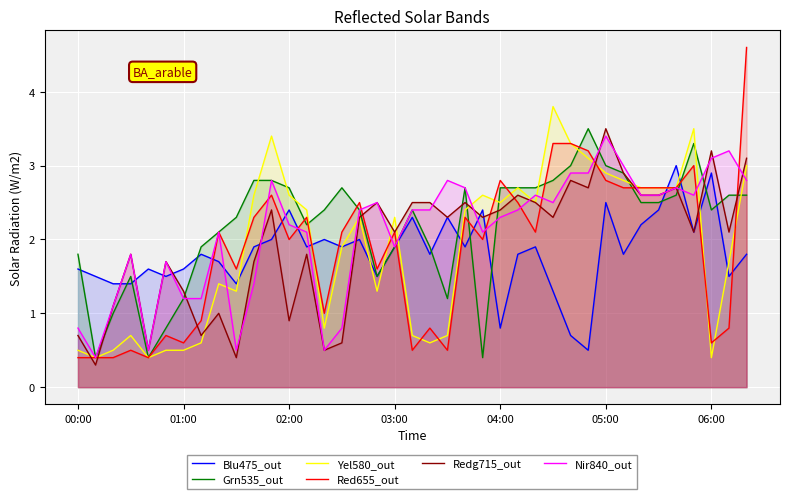

Is it true that Yel580_out equals 0.7 at 06:00?

False